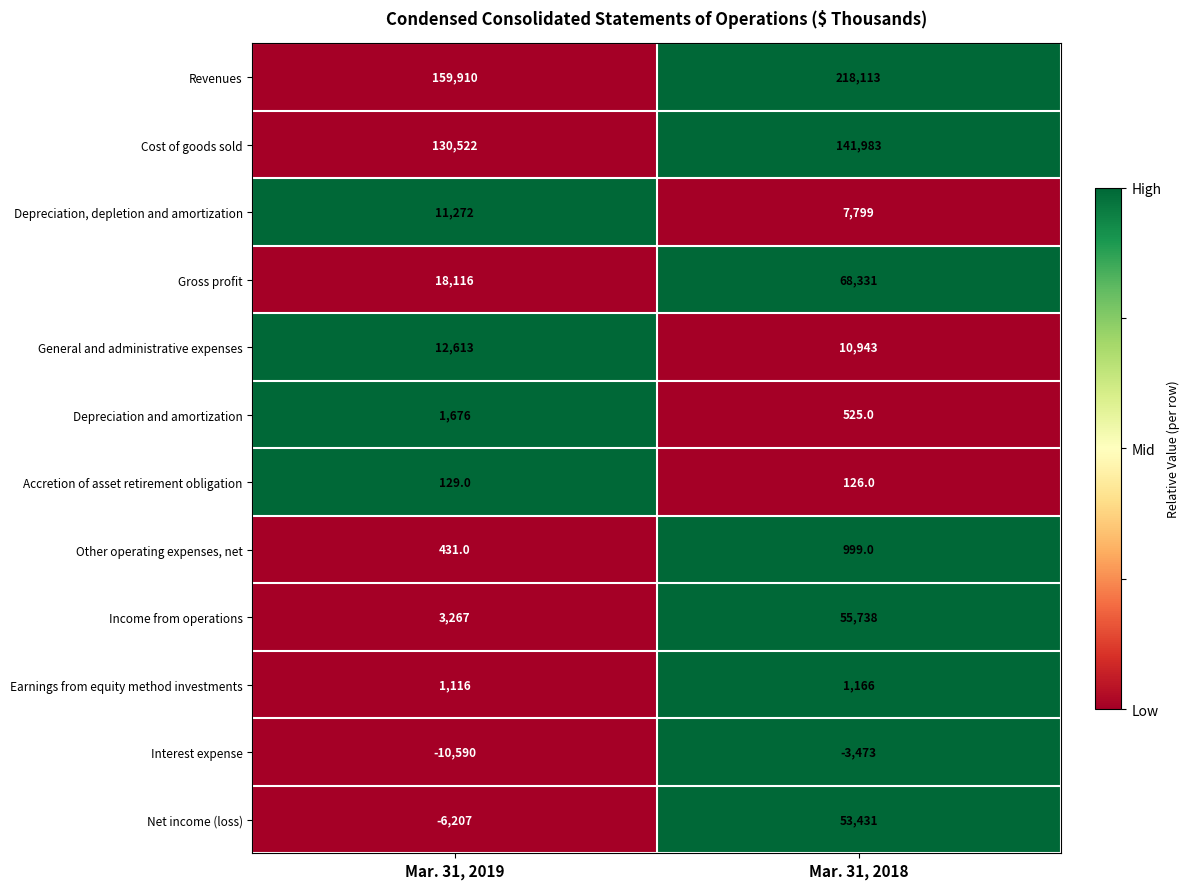

Reading left to right, what are all the values shown in this chart?

Revenues: 159910	218113
Cost of goods sold: 130522	141983
Depreciation, depletion and amortization: 11272	7799
Gross profit: 18116	68331
General and administrative expenses: 12613	10943
Depreciation and amortization: 1676	525
Accretion of asset retirement obligation: 129	126
Other operating expenses, net: 431	999
Income from operations: 3267	55738
Earnings from equity method investments: 1116	1166
Interest expense: -10590	-3473
Net income (loss): -6207	53431